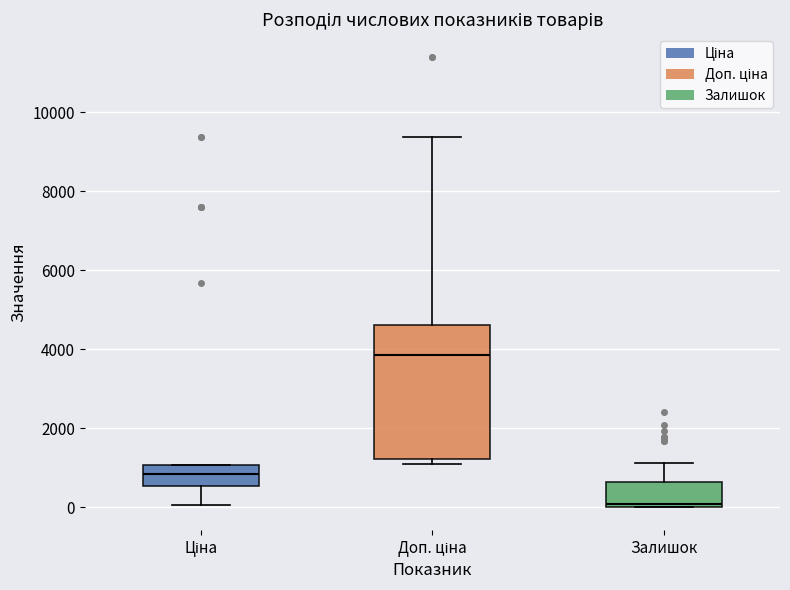

Reading left to right, read every box against the y-axis: the position of its median line, the range the box covers, and the ends of its whiskers. The values are not printed on the chart, so give them approximately, as read against the axis.

Ціна: median 800, box 600 to 1000, whiskers 0 to 1000
Доп. ціна: median 3800, box 1200 to 4600, whiskers 1200 (just below the box's lower edge) to 9400
Залишок: median 0 (just above the box's lower edge), box 0 to 600, whiskers 0 to 1200